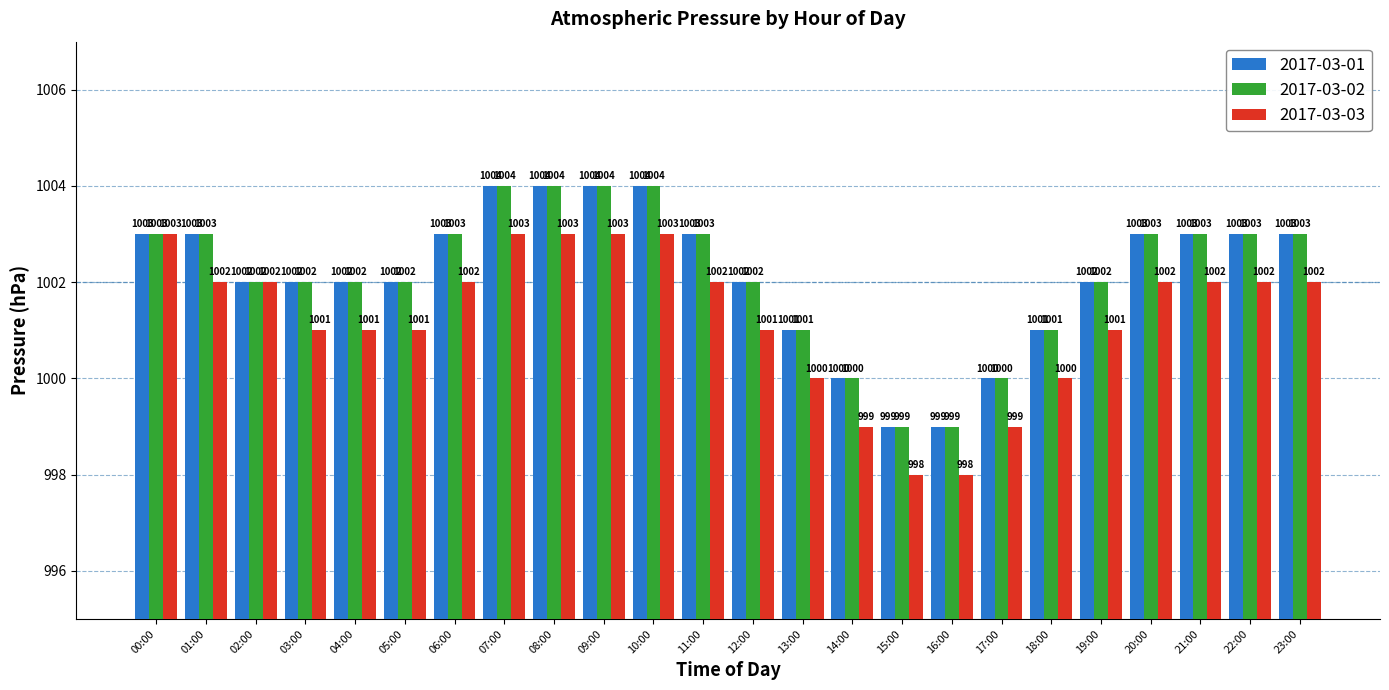

What is the difference between the highest and lowest values at 07:00?

1